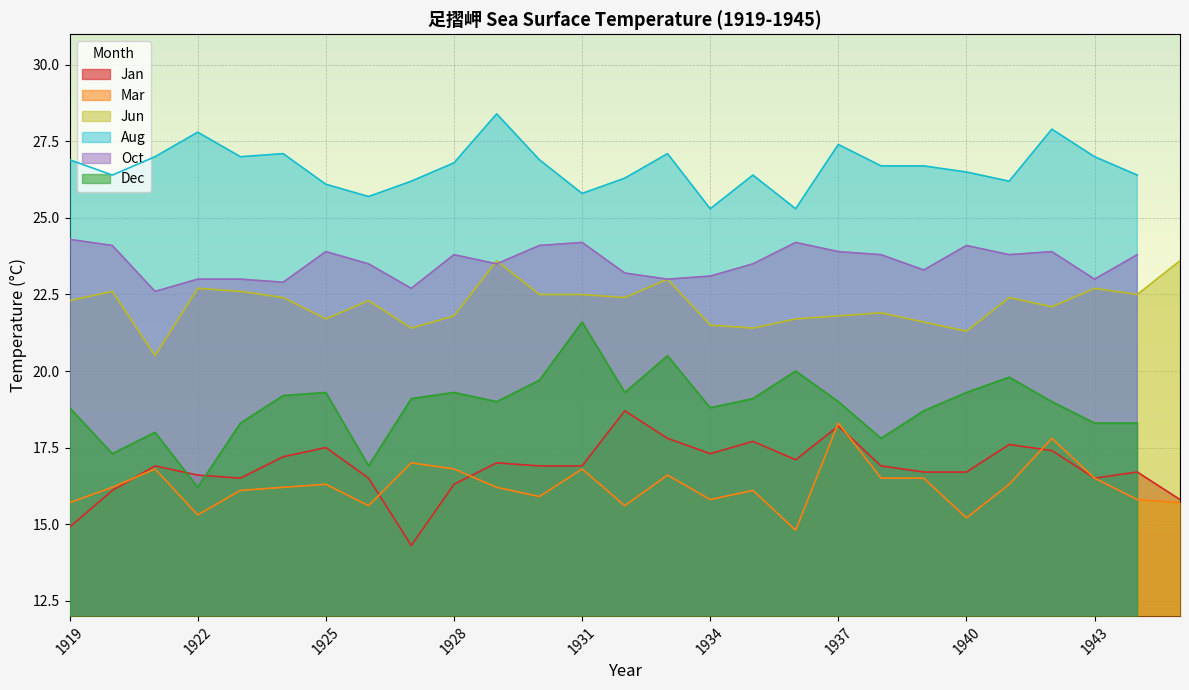

What is the sum of all Jan values?

454.7